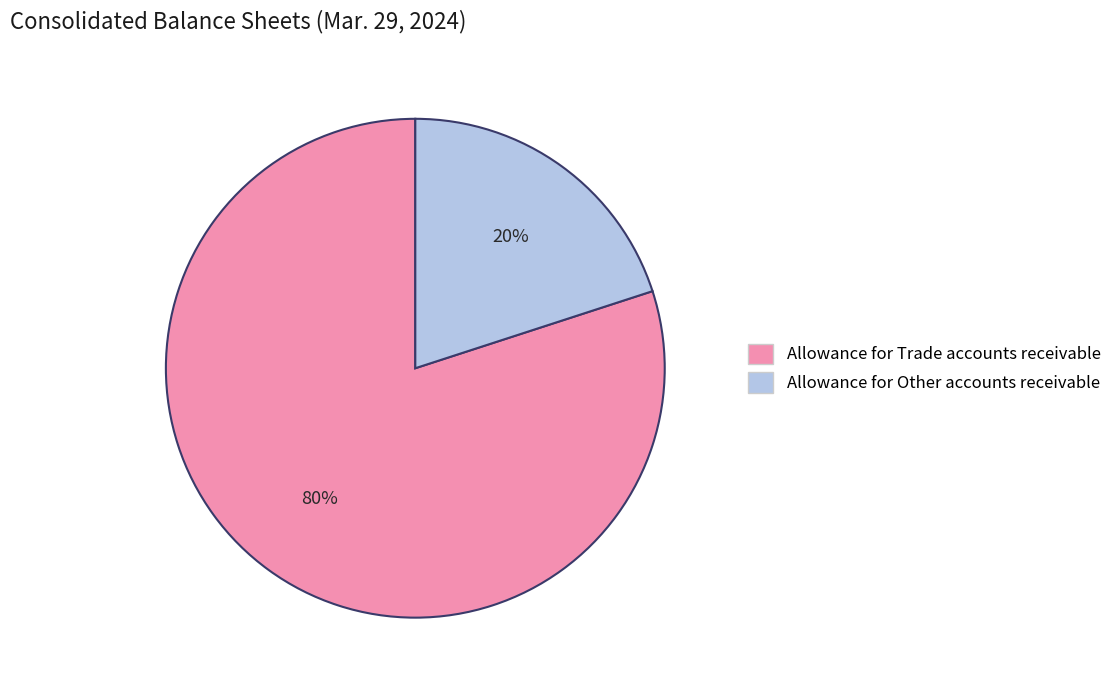

Do Allowance for Other accounts receivable and Allowance for Trade accounts receivable together represent more than half of the pie?

Yes